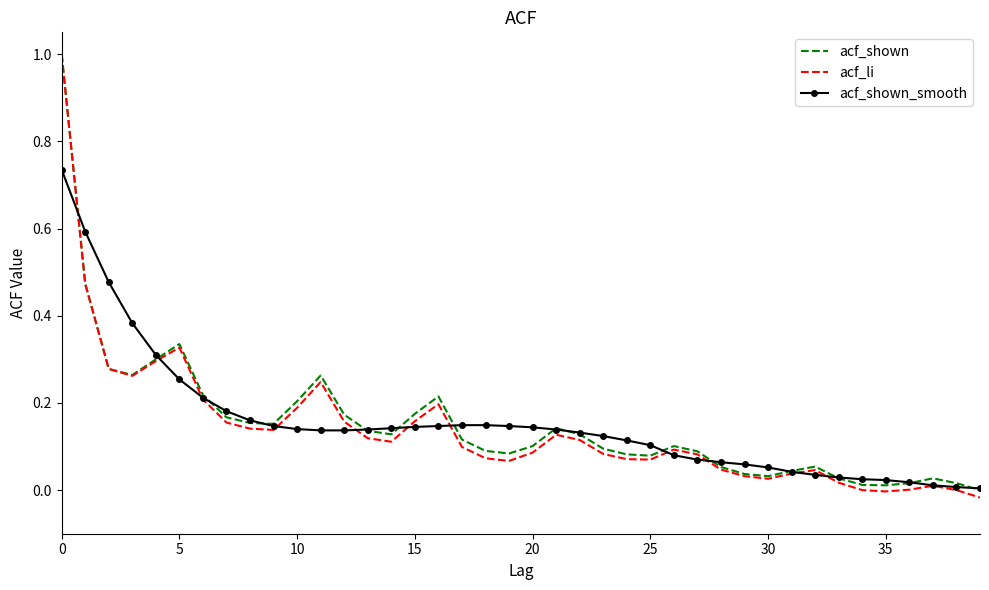

What is the greatest value displayed?

1.0